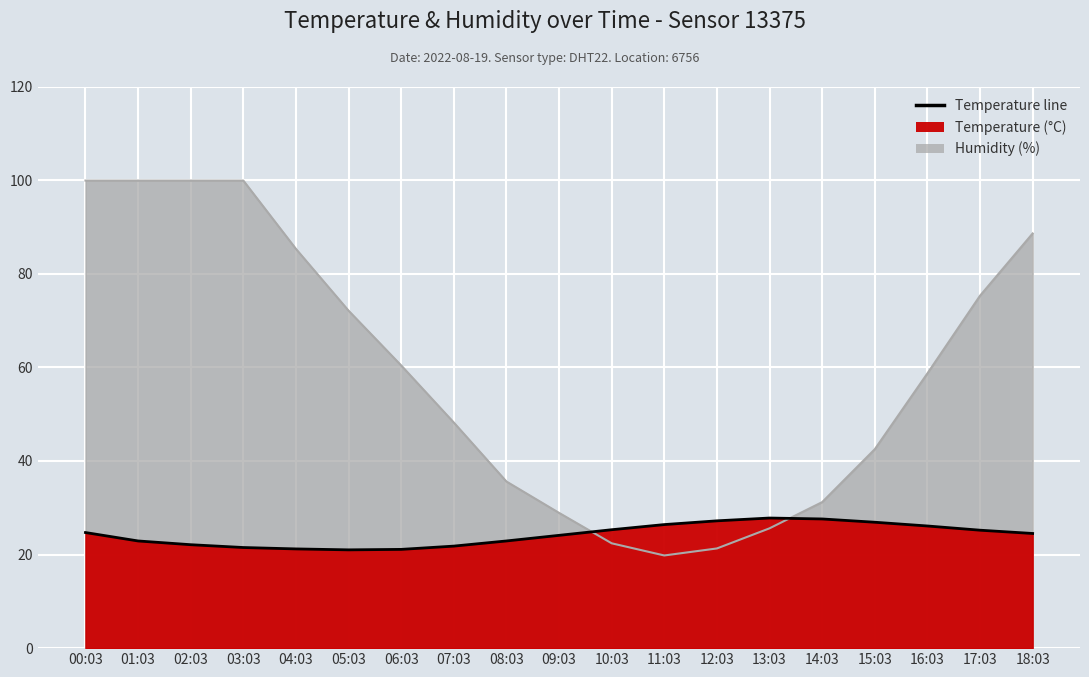

Where do temperature and humidity first cross each other?

09:03 and 10:03